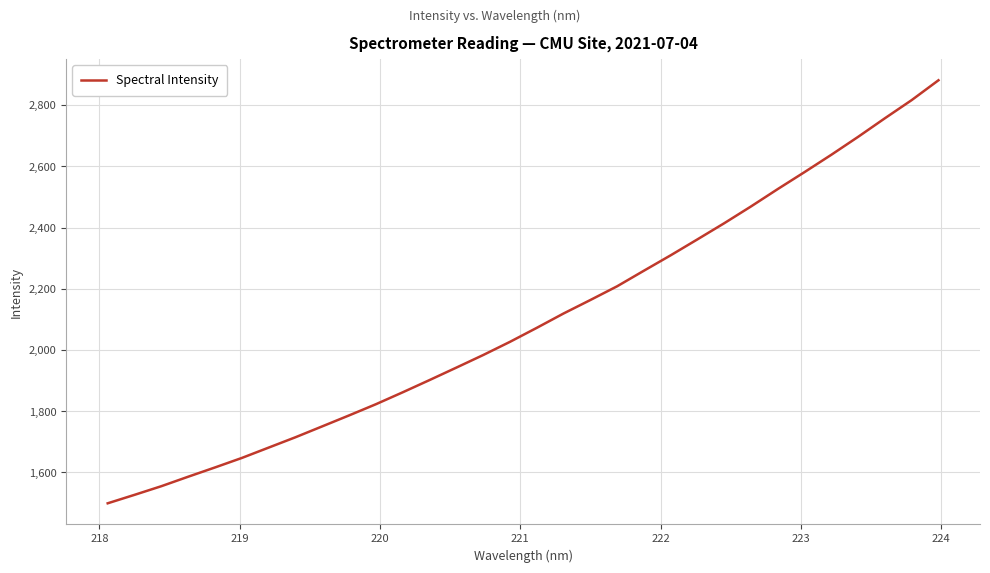

What is the smallest value displayed?

1499.1